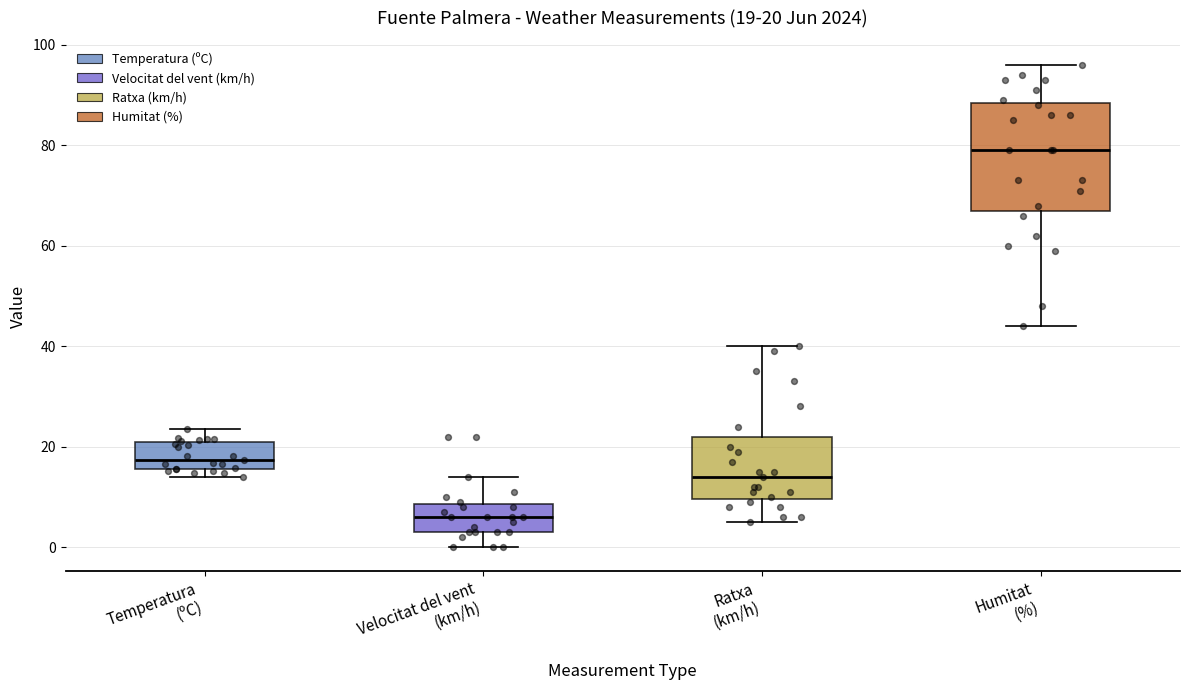

Which box has the highest median line?

Humitat (%)